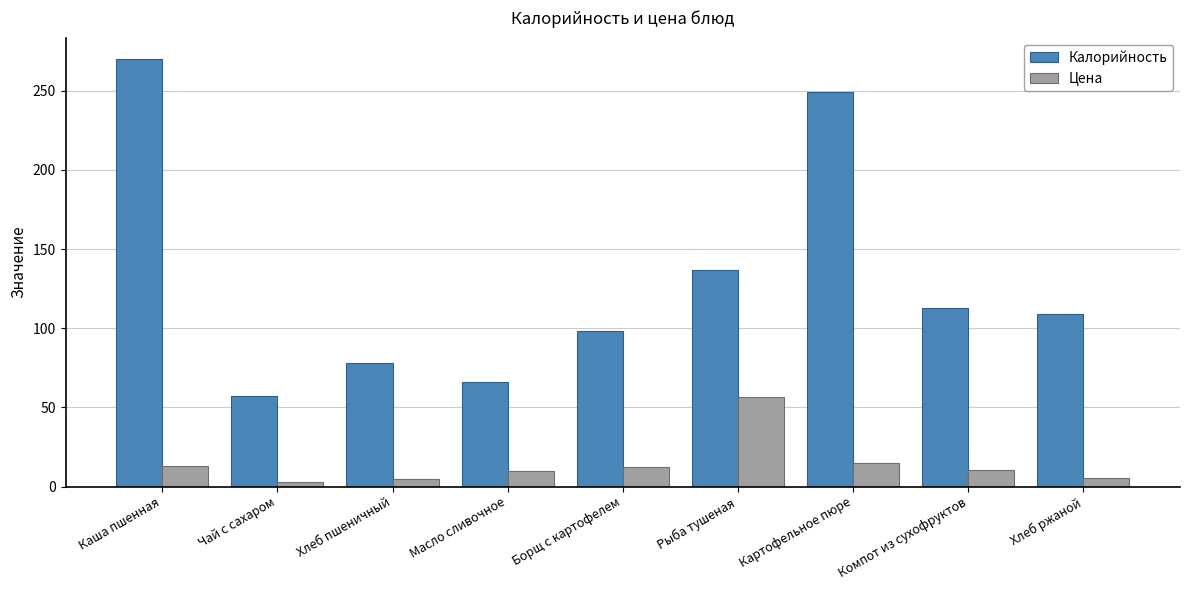

What is the difference between the second highest and second lowest values in the Цена series?

10.6